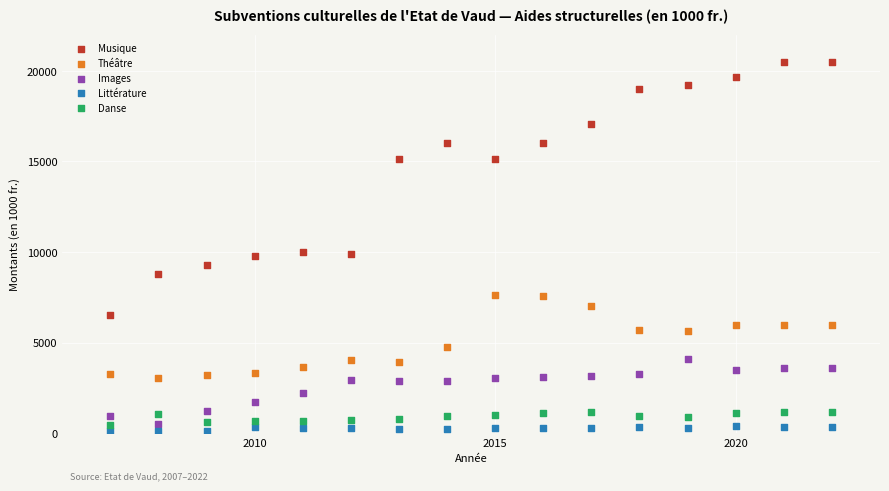

Which series has the widest spread of Y values?

Musique